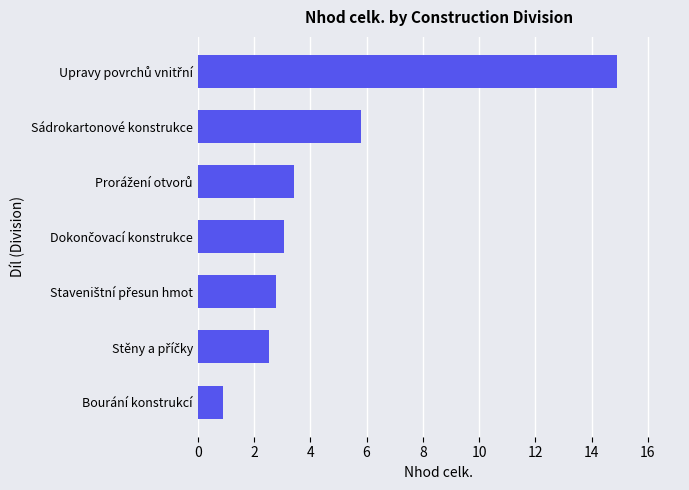

What is the maximum value shown in the chart?

14.9